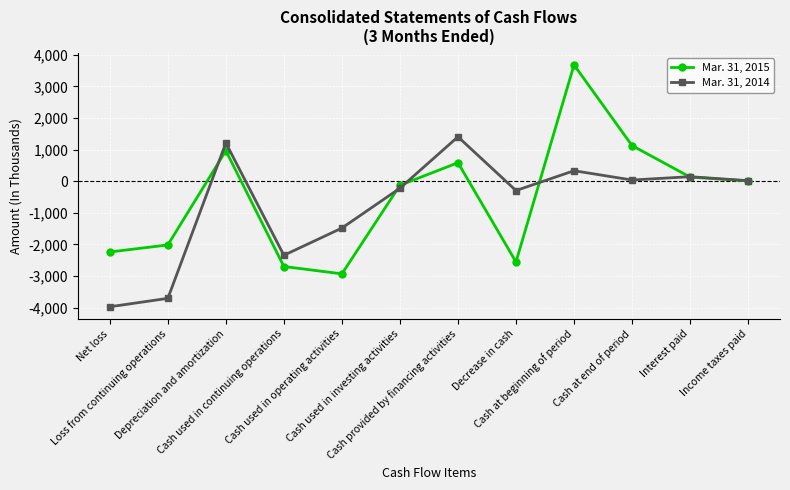

At which category is the sum across all series the highest?

Cash at beginning of period